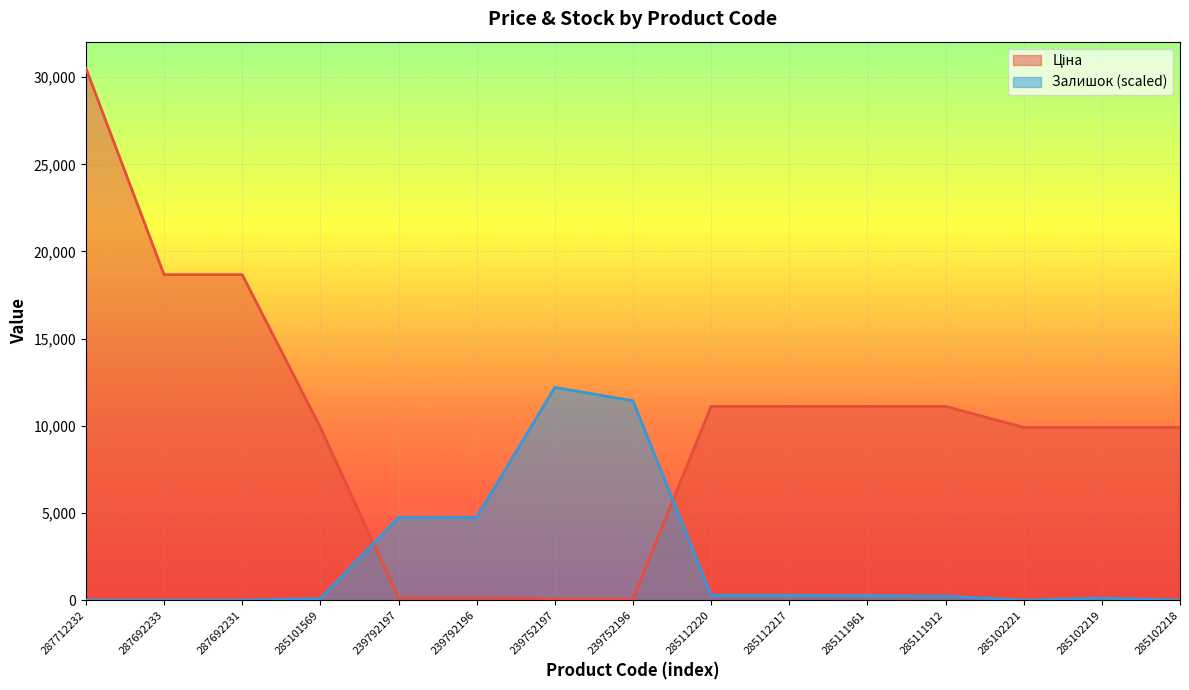

Rank the series by their average value, from highest to lowest.

Ціна, Залишок